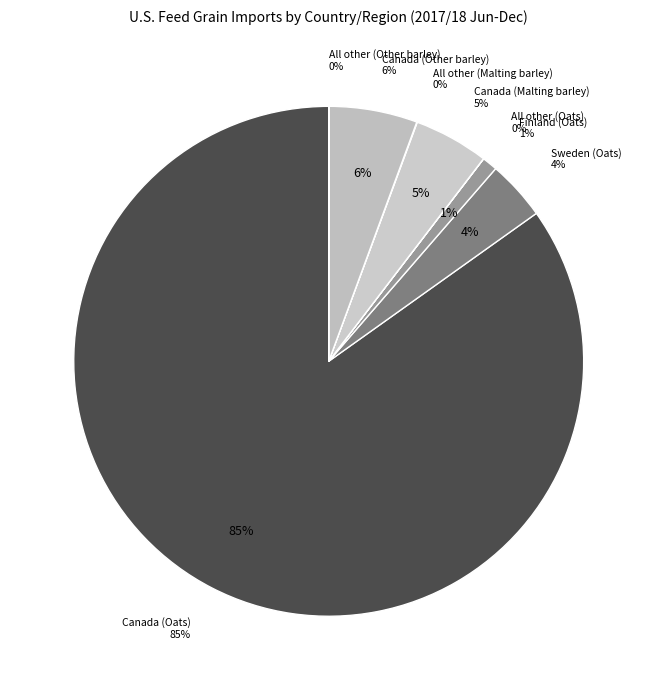

Which slice is the largest?

Canada (Oats)